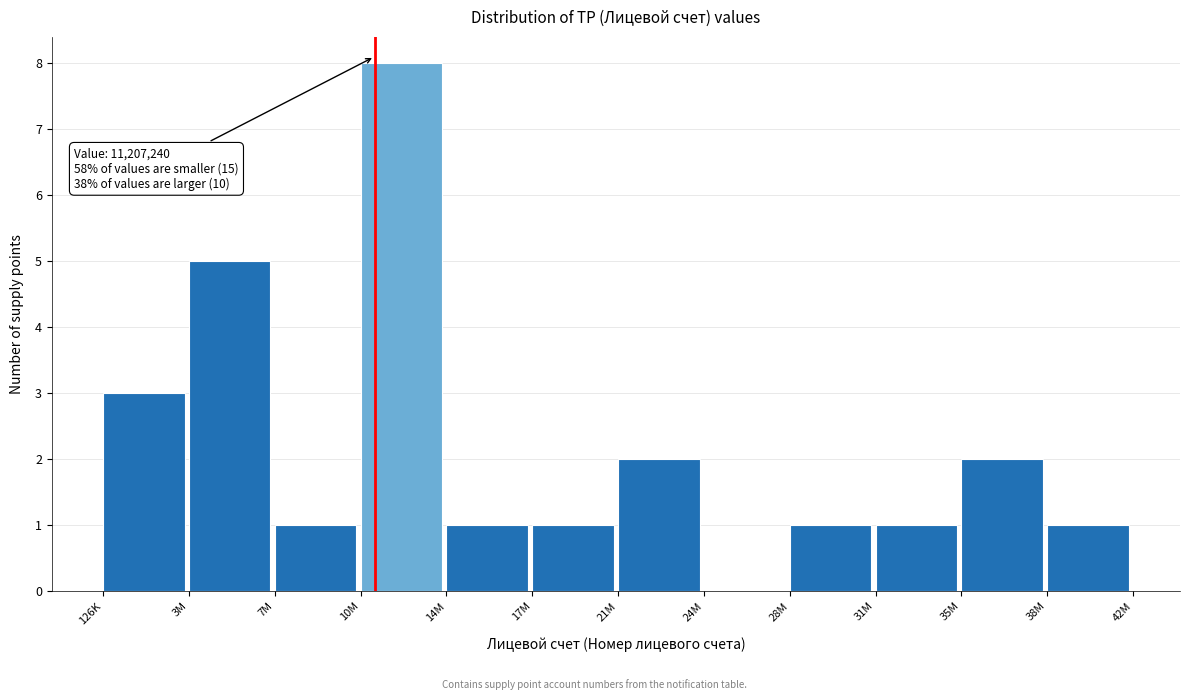

Reading right to left, extract all data points from this chart.

38M=1	35M=2	31M=1	28M=1	24M=0	21M=2	17M=1	14M=1	10M=8	7M=1	3M=5	126K=3